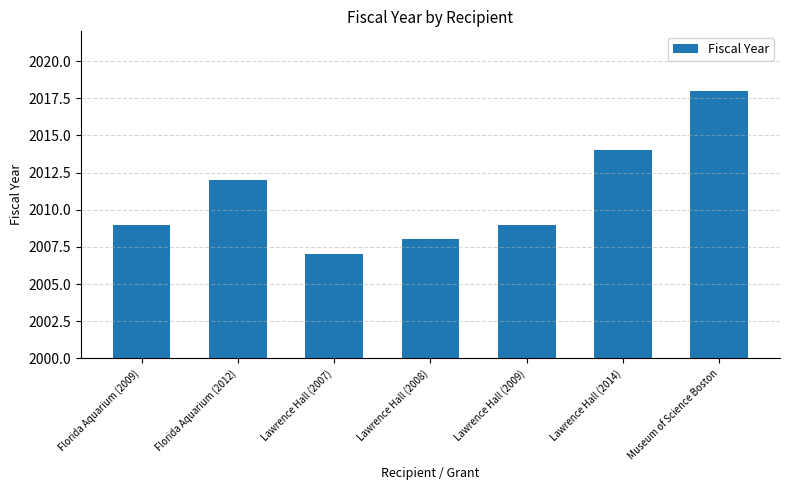

Are the bars grouped side by side (vs. stacked)?

No